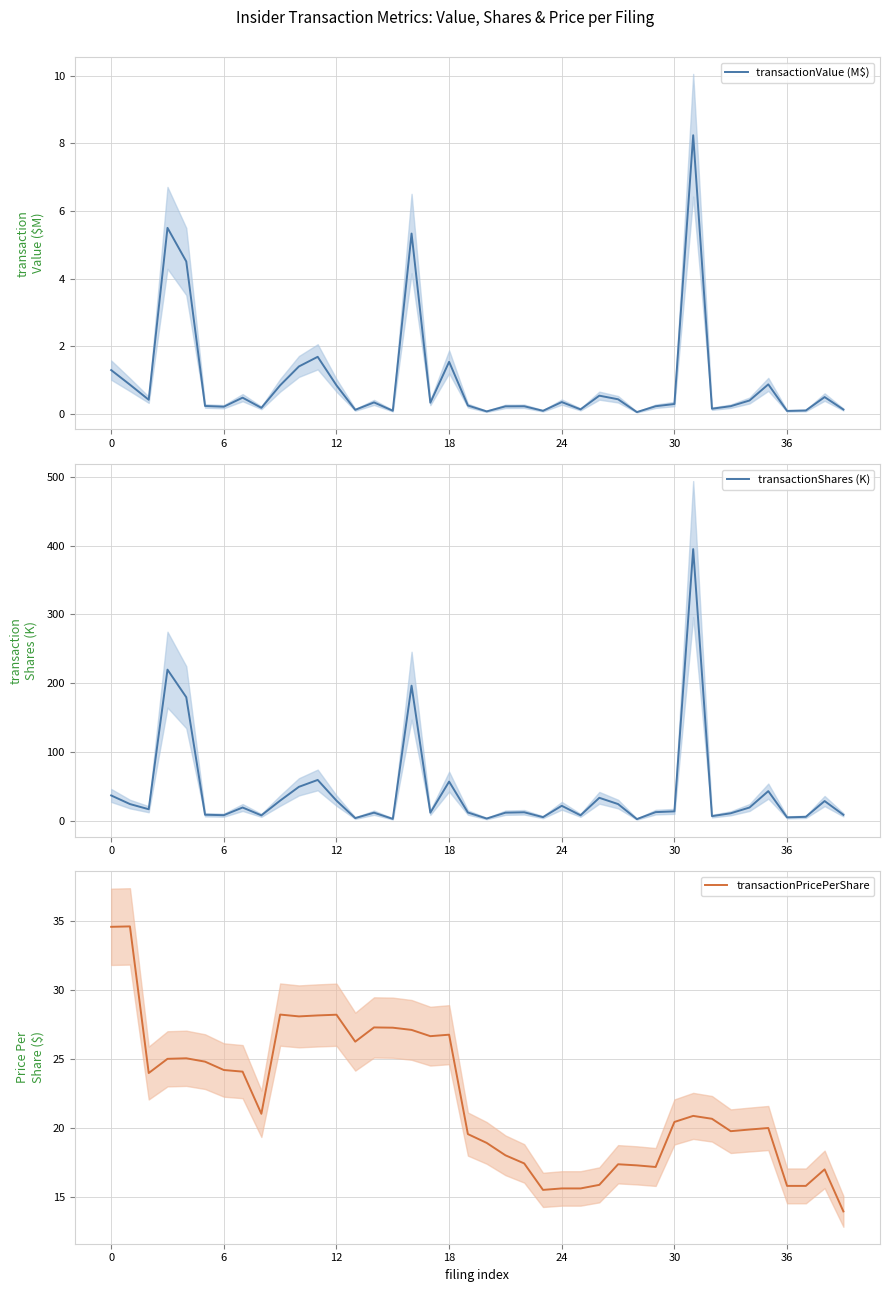

Where is transactionShares (K) nearest to the value 199?

16